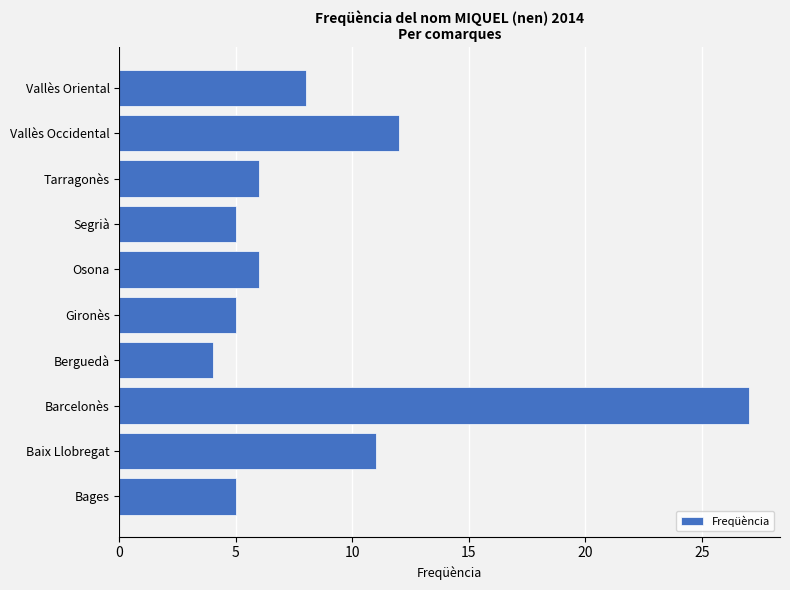

Is it true that the value at Gironès is 8?

False